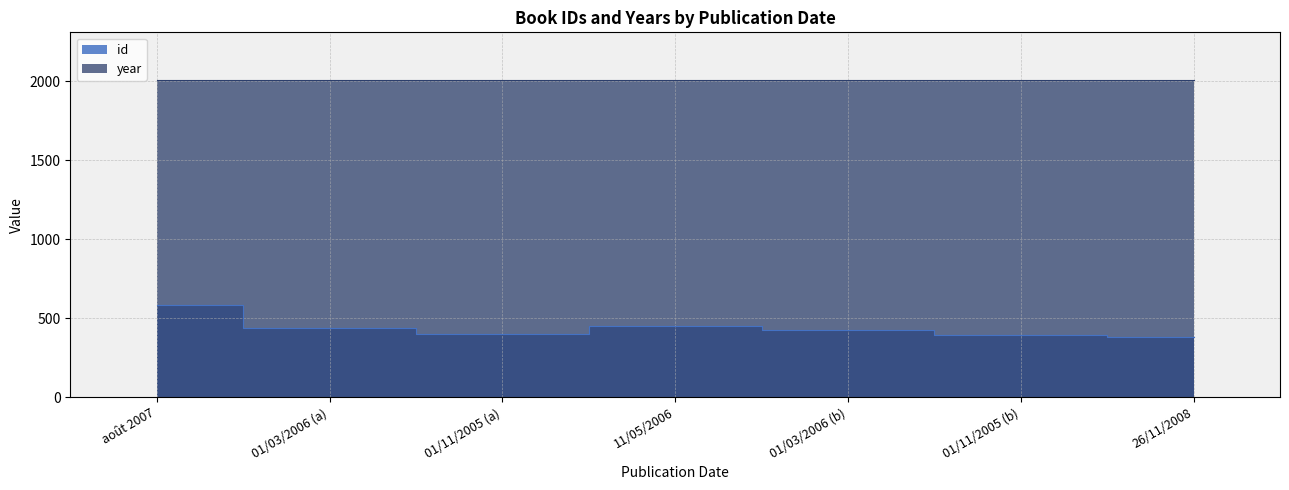

What is the minimum value shown in the chart?

380